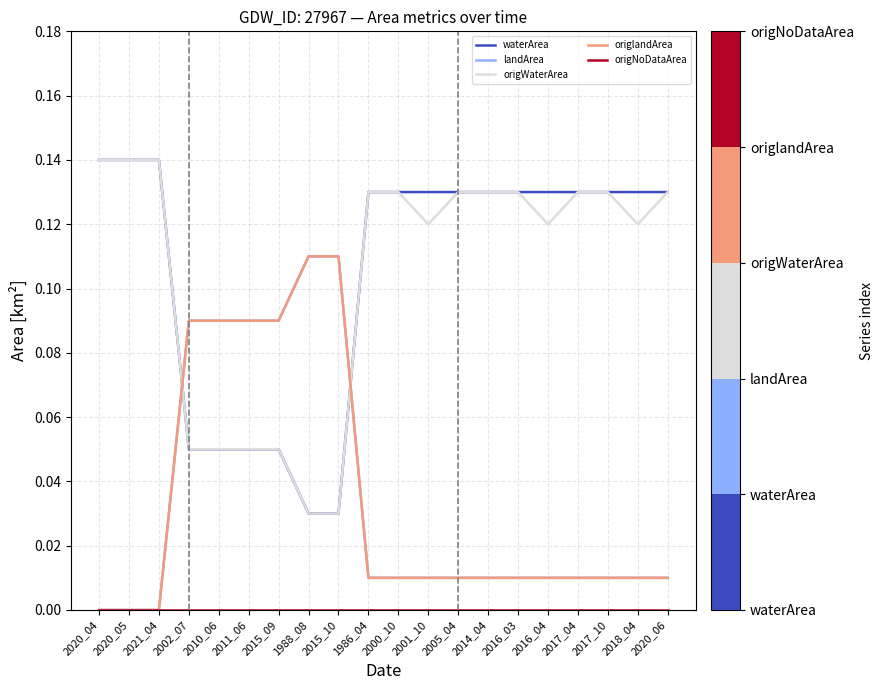

What is the difference between the maximum and second lowest values in the landArea series?

0.1